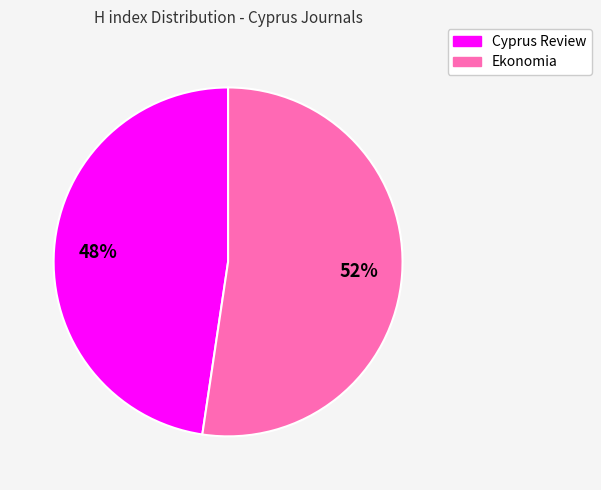

Do Cyprus Review and Ekonomia together represent more than half of the pie?

Yes